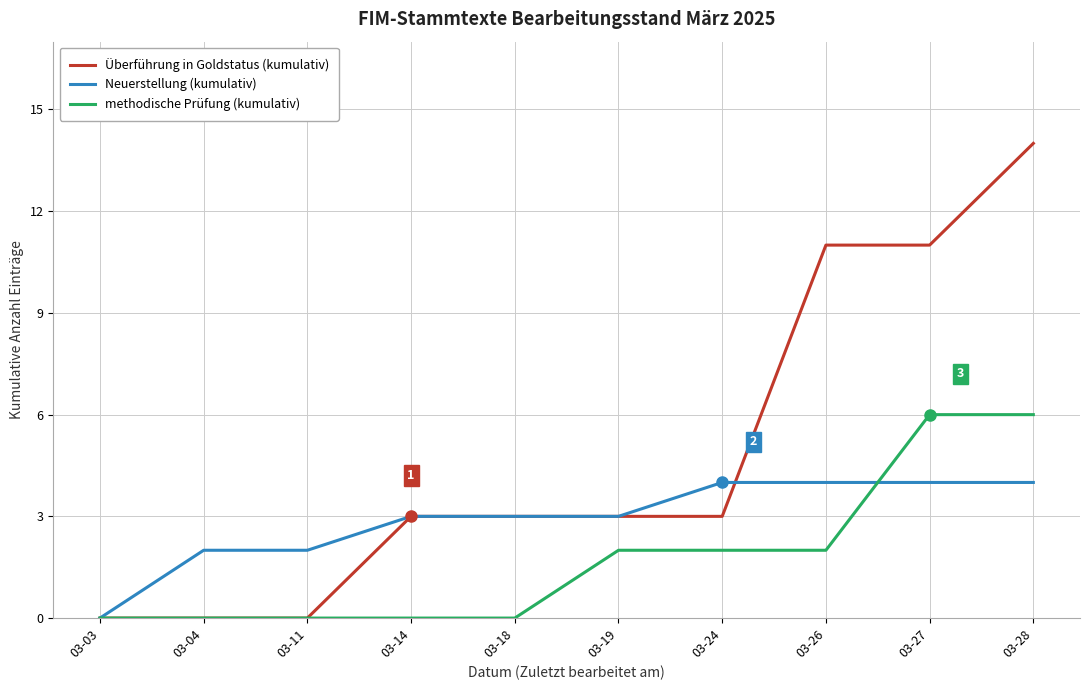

Rank the series by their average value, from lowest to highest.

methodische Prüfung (kumulativ), Neuerstellung (kumulativ), Überführung in Goldstatus (kumulativ)